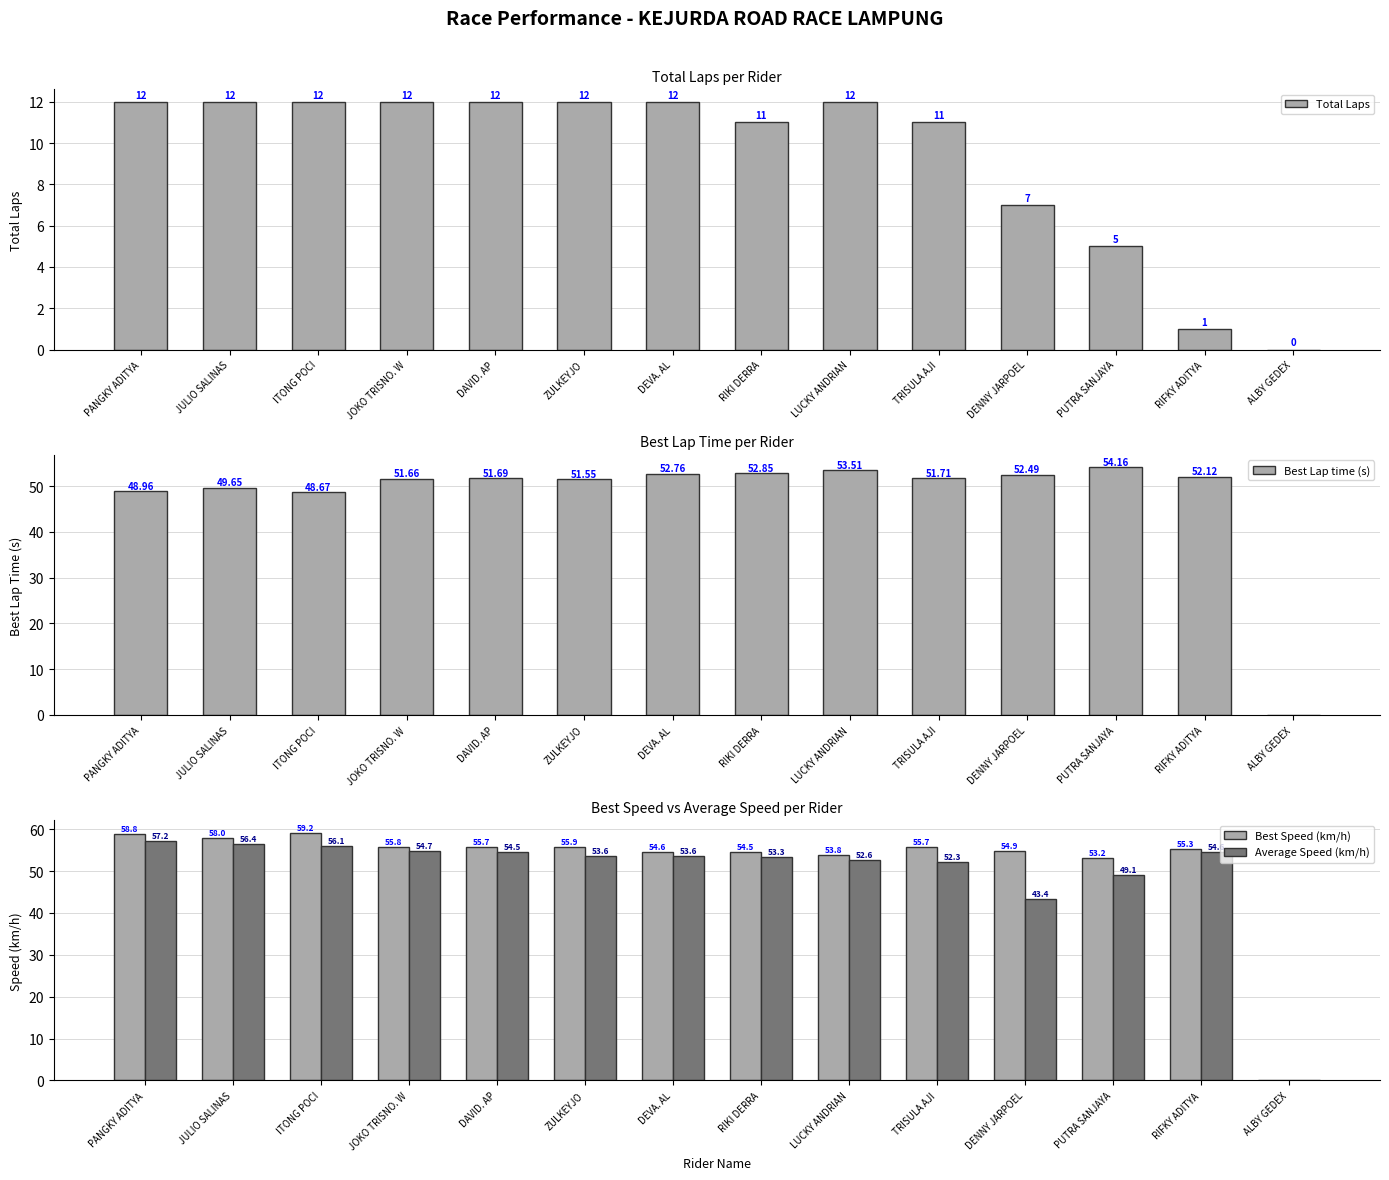

Is the value of Best Speed (km/h) at TRISULA AJI greater than the value of Best Lap time (s) at JOKO TRISNO. W?

Yes